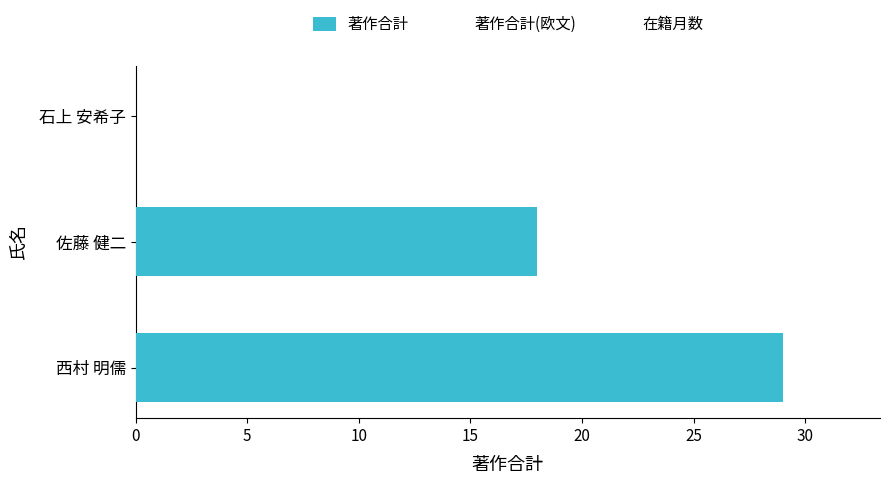

The value at 佐藤 健二 is 18. True or false?

True